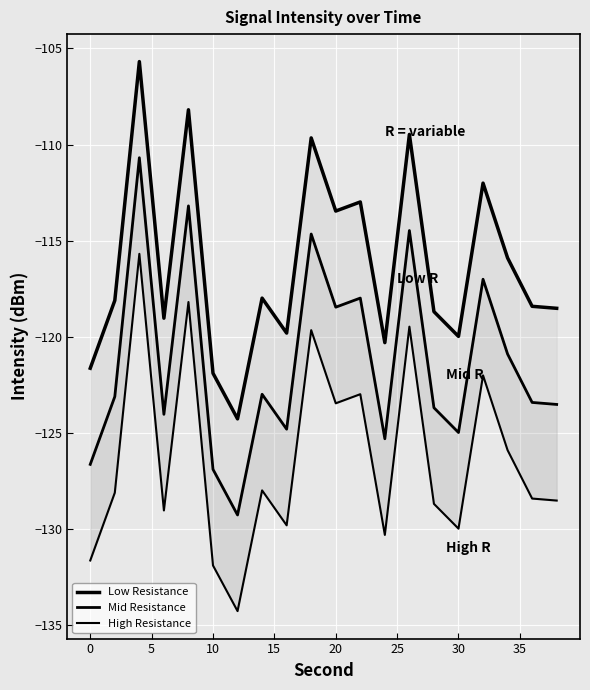

List the series in order of their peak value, lowest first.

High Resistance, Mid Resistance, Low Resistance